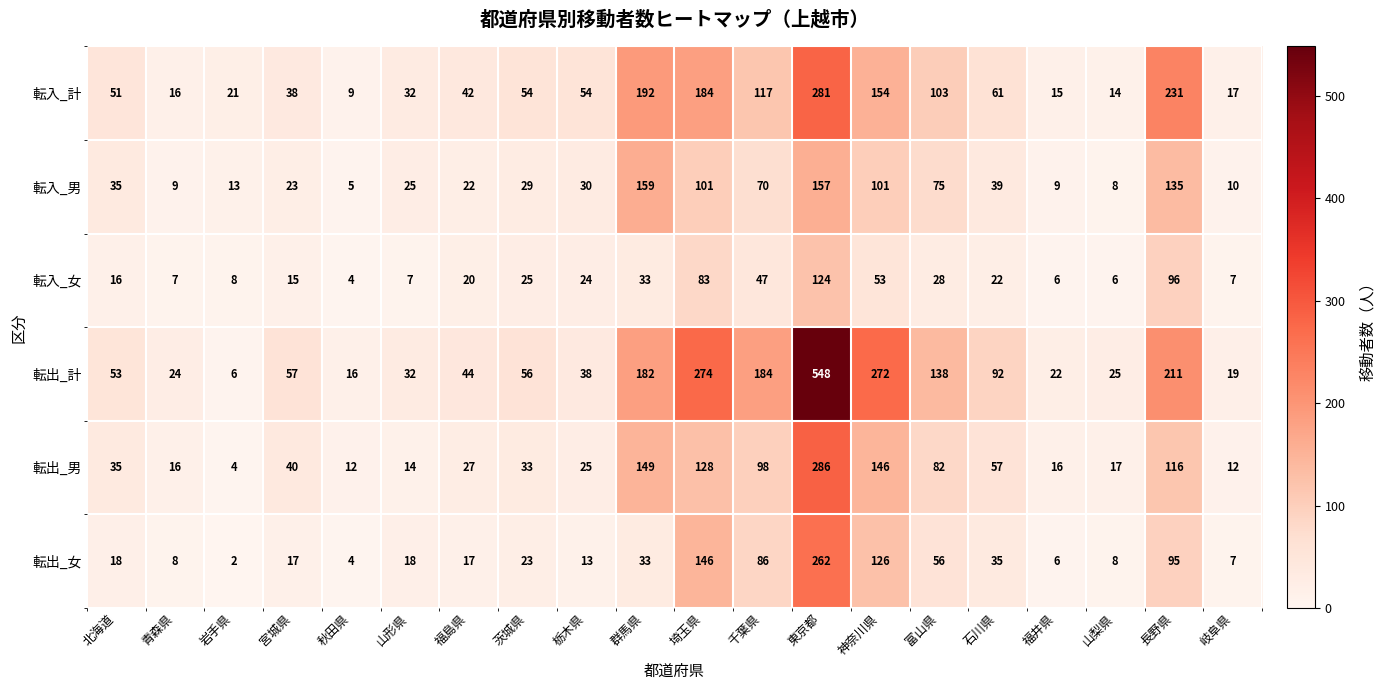

At how many categories does at least one series exceed 130?

7